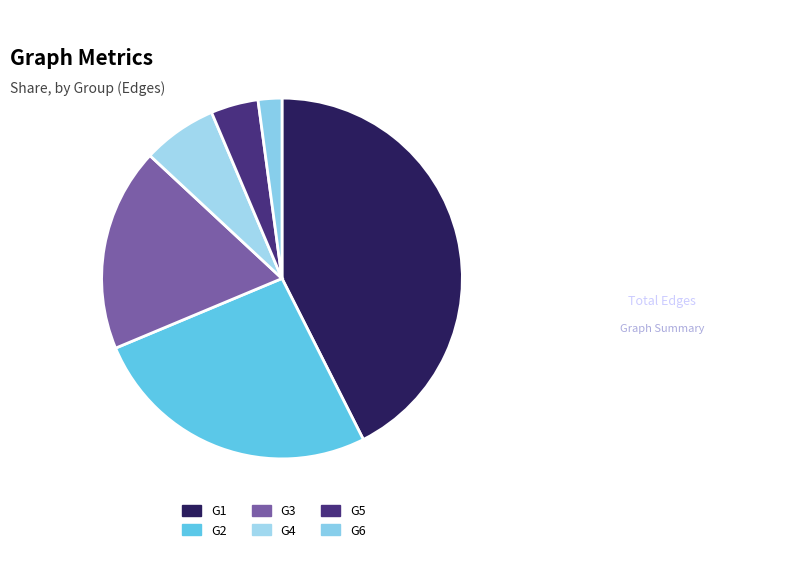

Rank the categories by value from lowest to highest.

G6, G5, G4, G3, G2, G1